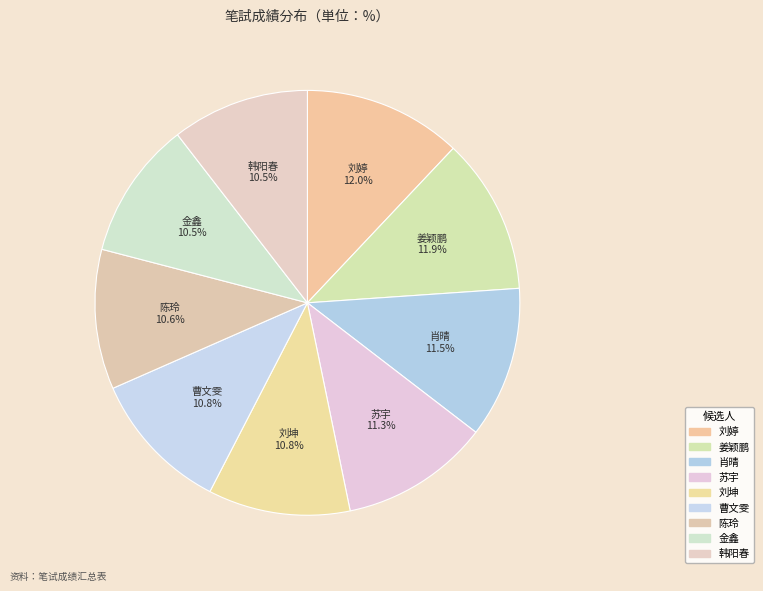

Does 曹文雯 account for over 50% of the chart?

No